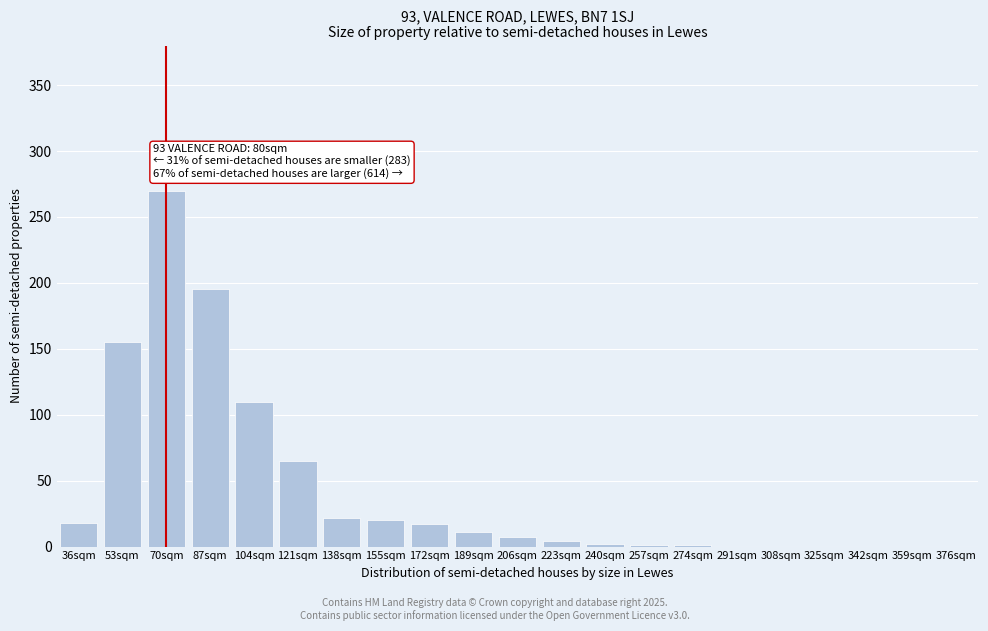

Which label corresponds to the largest value in the chart?

70sqm